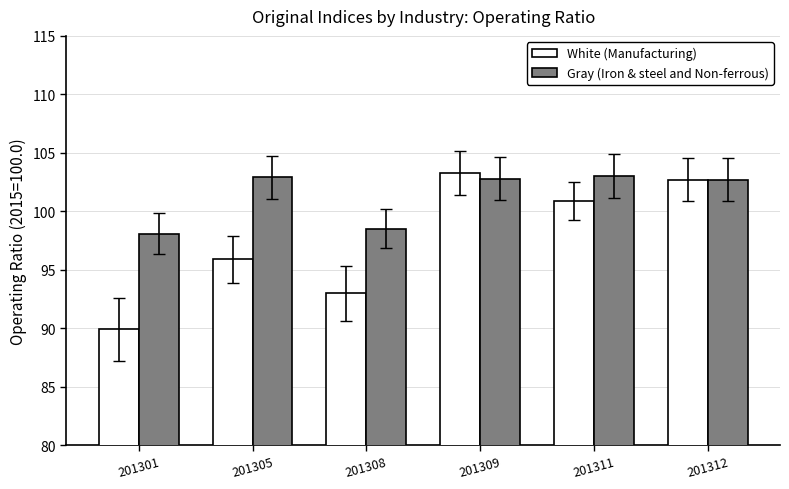

What are all the series names shown in the legend?

White (Manufacturing), Gray (Iron & steel and Non-ferrous)